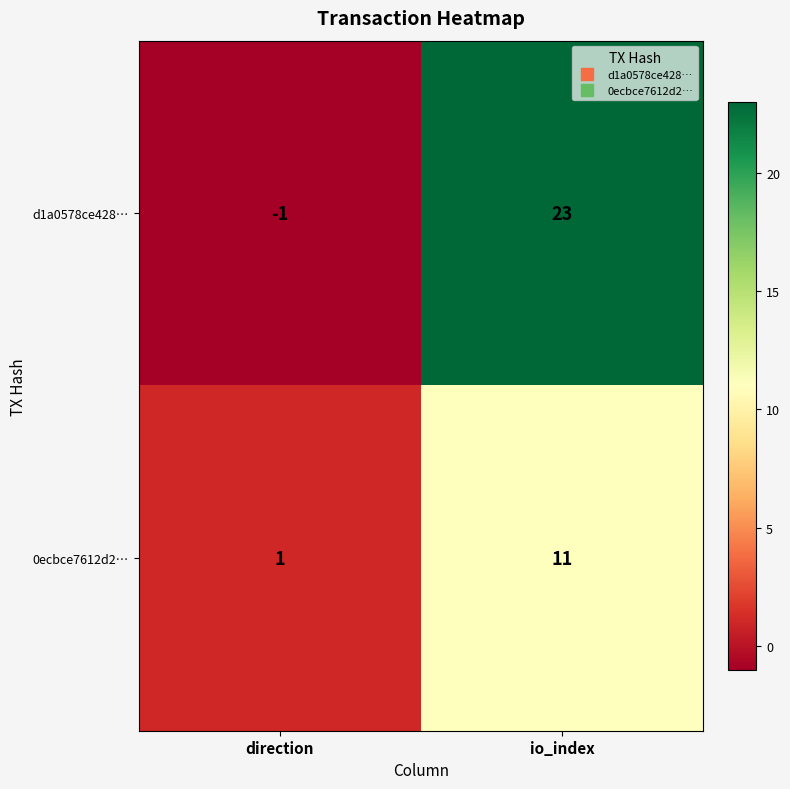

Reading left to right, list all the values displayed in this chart.

d1a0578ce428…: -1	23
0ecbce7612d2…: 1	11